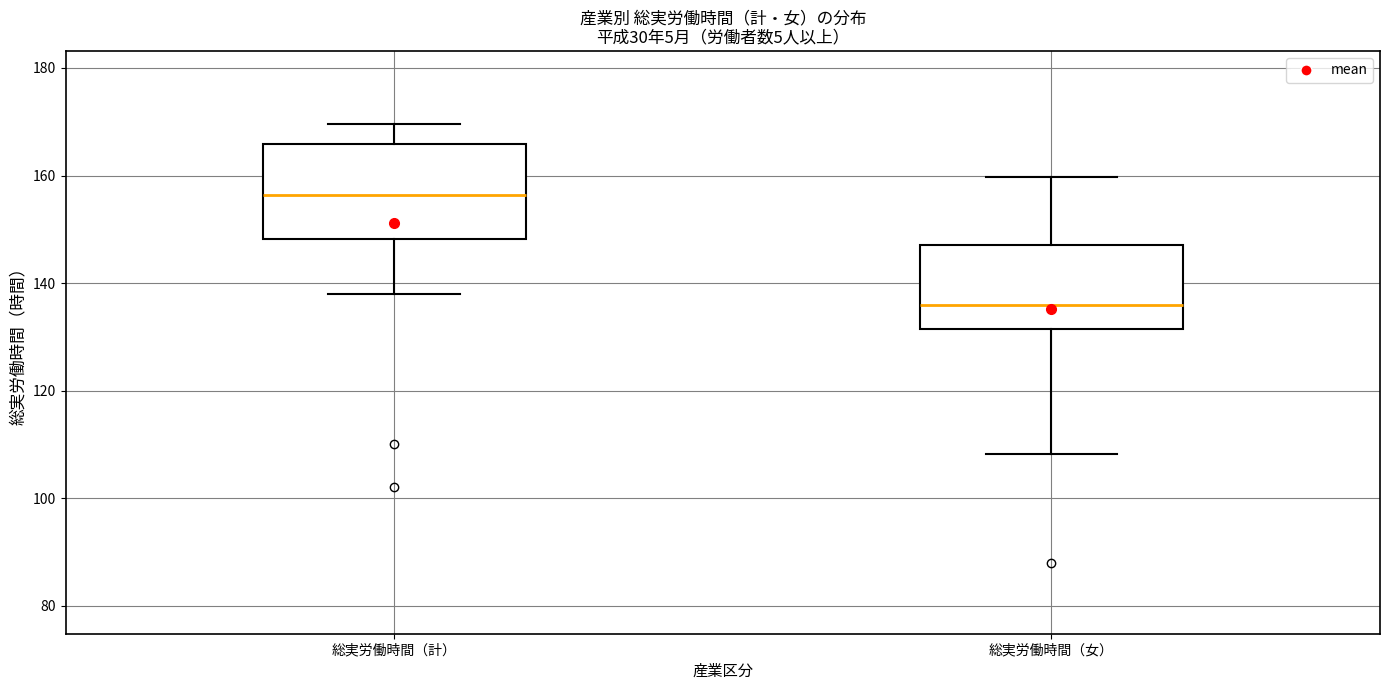

Which box is the tallest, from its lower edge to its upper edge?

総実労働時間（計）